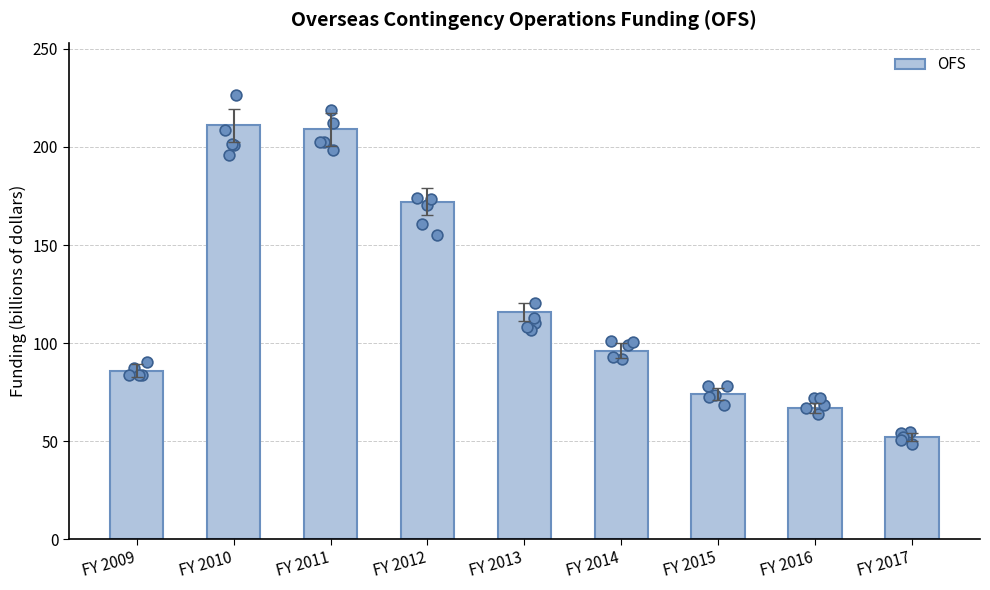

Which has a higher value, FY 2015 or FY 2009?

FY 2009